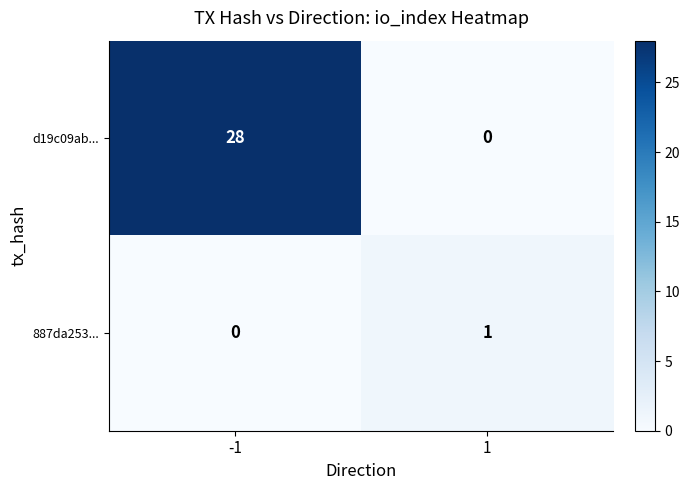

Is the value of d19c09ab... at 1 greater than the value of 887da253... at 1?

No